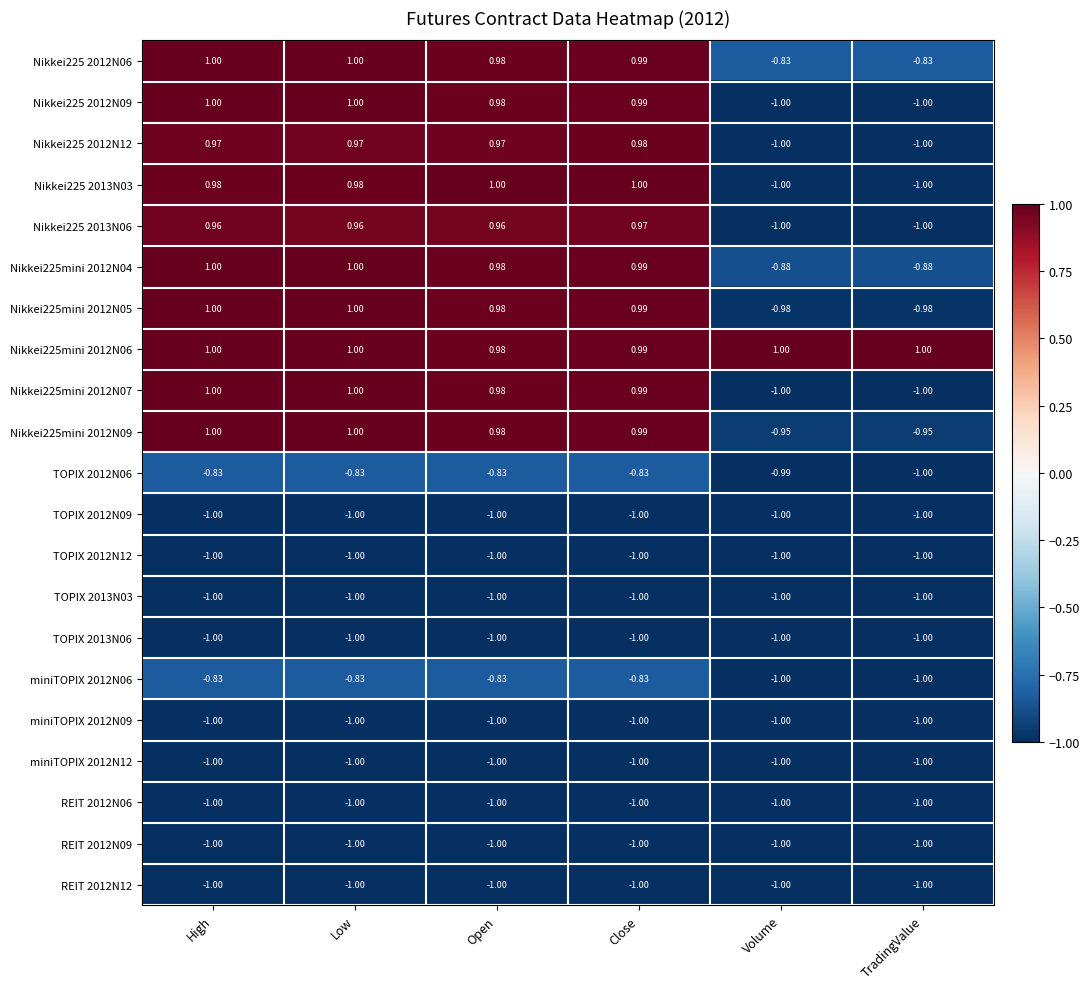

What is the total value across all series at Volume?

-18.6